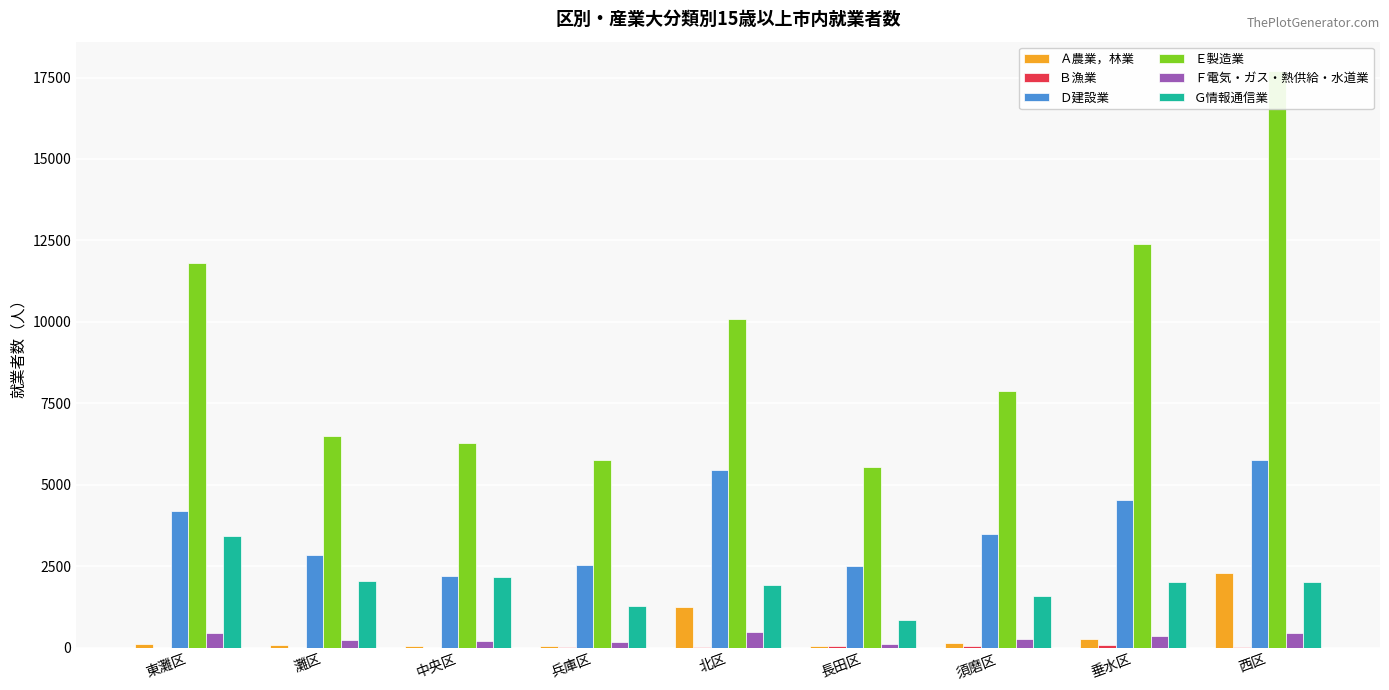

What is the difference between the Ｄ建設業 values at 北区 and 中央区?

3274